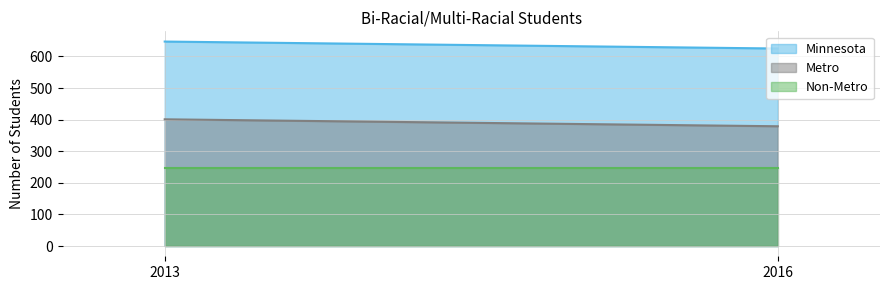

How many Minnesota values are between 625 and 647?

2